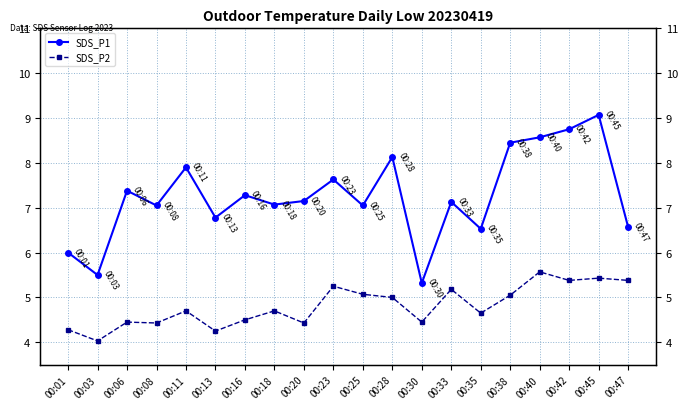

How many data points in SDS_P1 are less than 7?

6